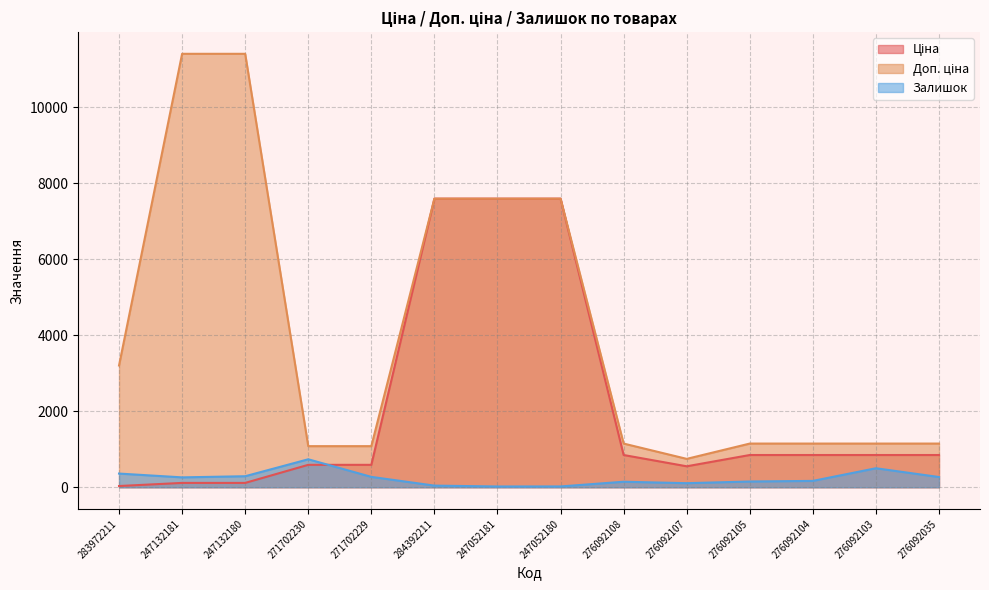

Is it true that Залишок equals 29.7 at 247052181?

False